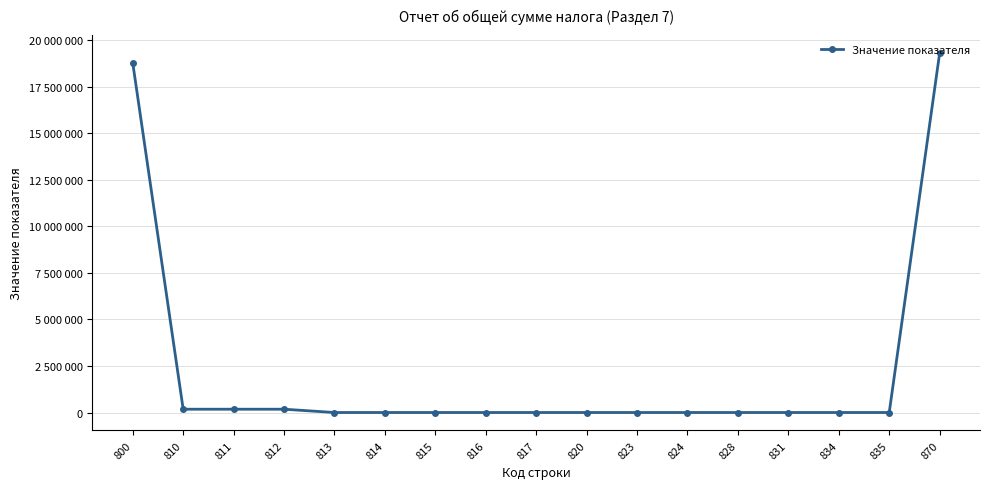

The chart shows a value of 0 at 814. True or false?

True